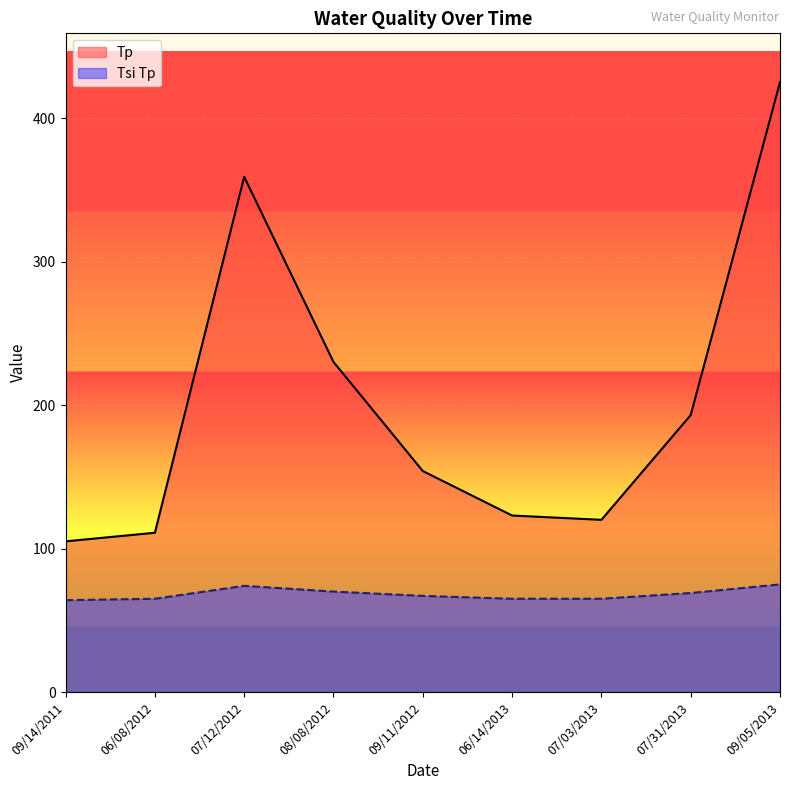

What is the value of the Tp point at the 5th from the left?

154